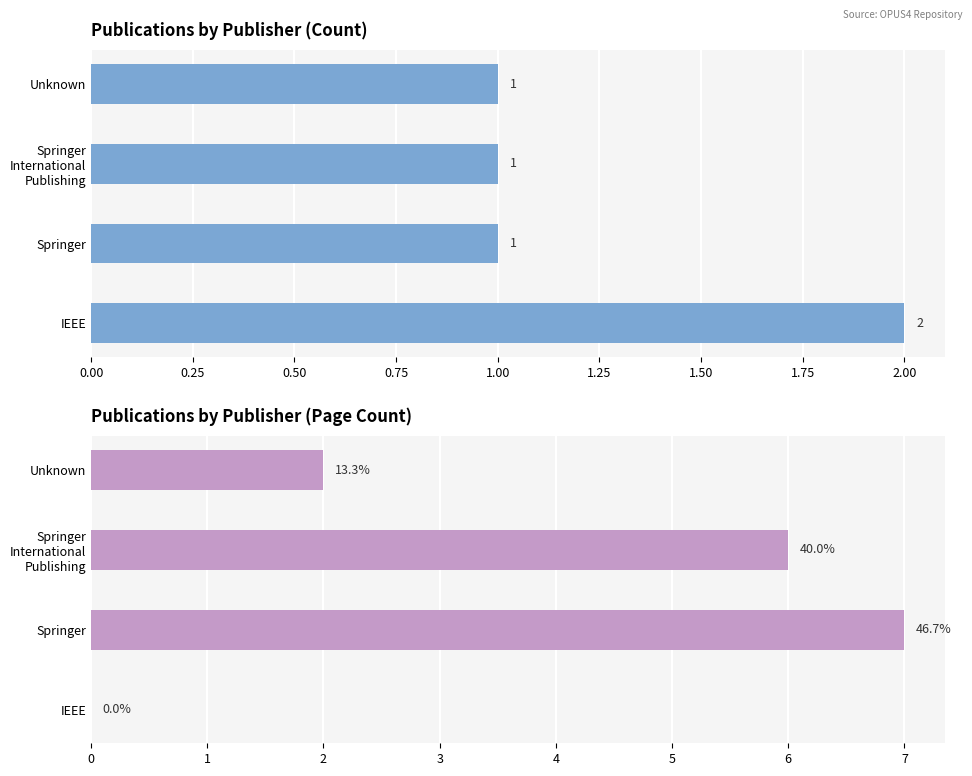

The value of Page Count at Springer International Publishing is 9. True or false?

False